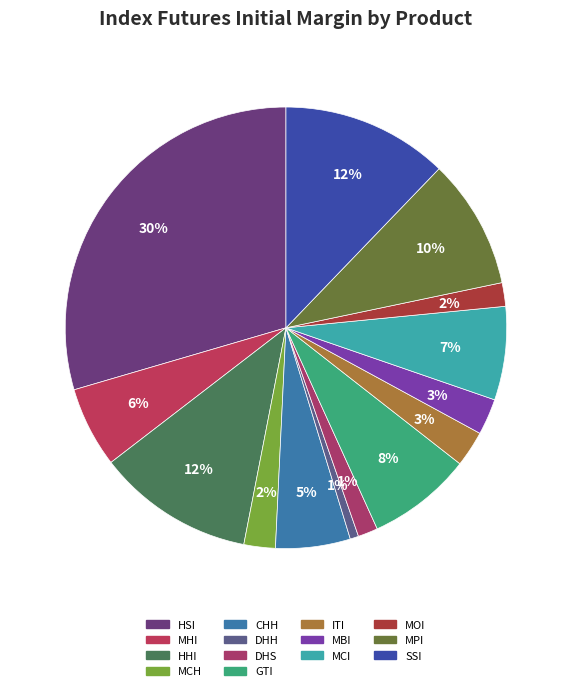

Count the number of slices in the pie.

14